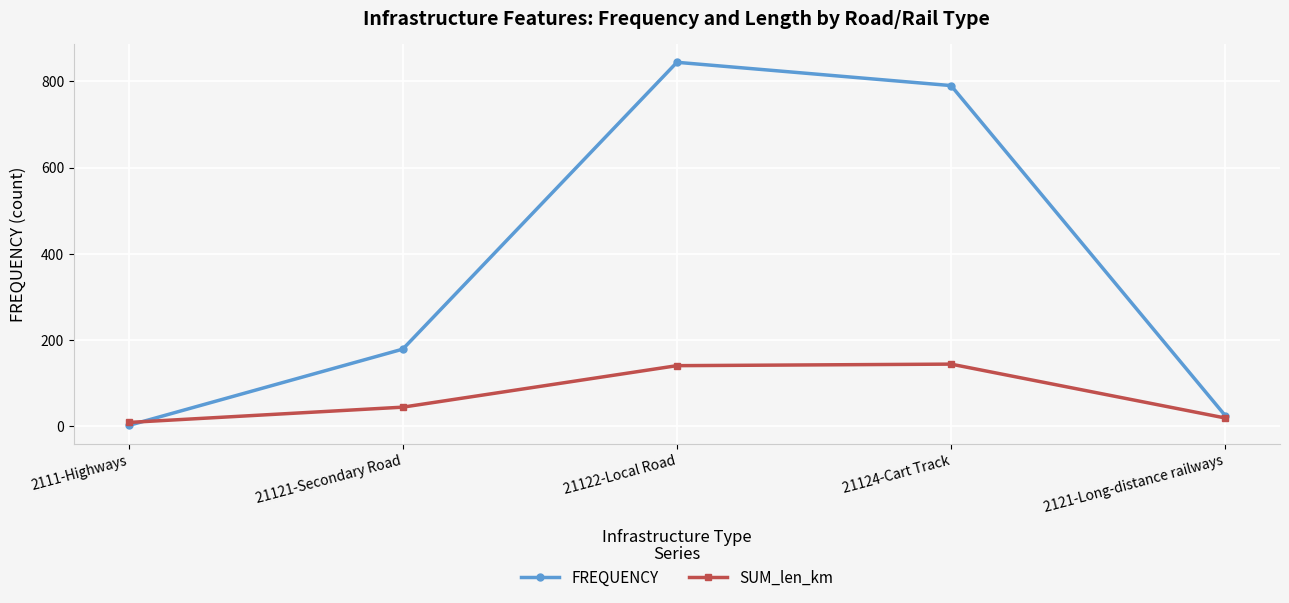

What position from the right is 21121-Secondary Road?

4